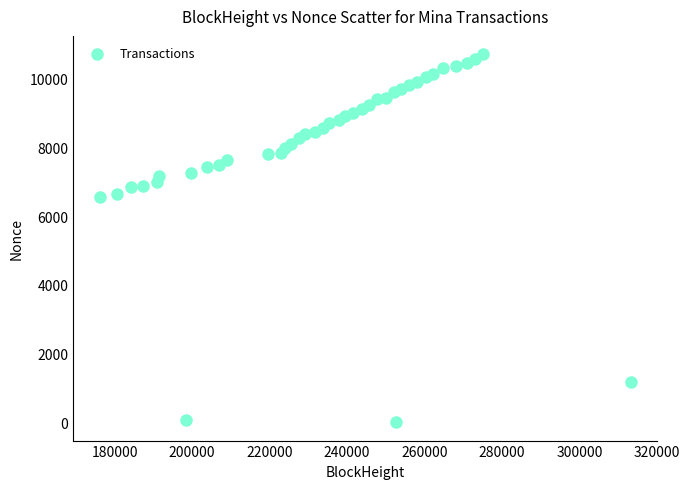

What is the range of Y values (max minus min)?

10669